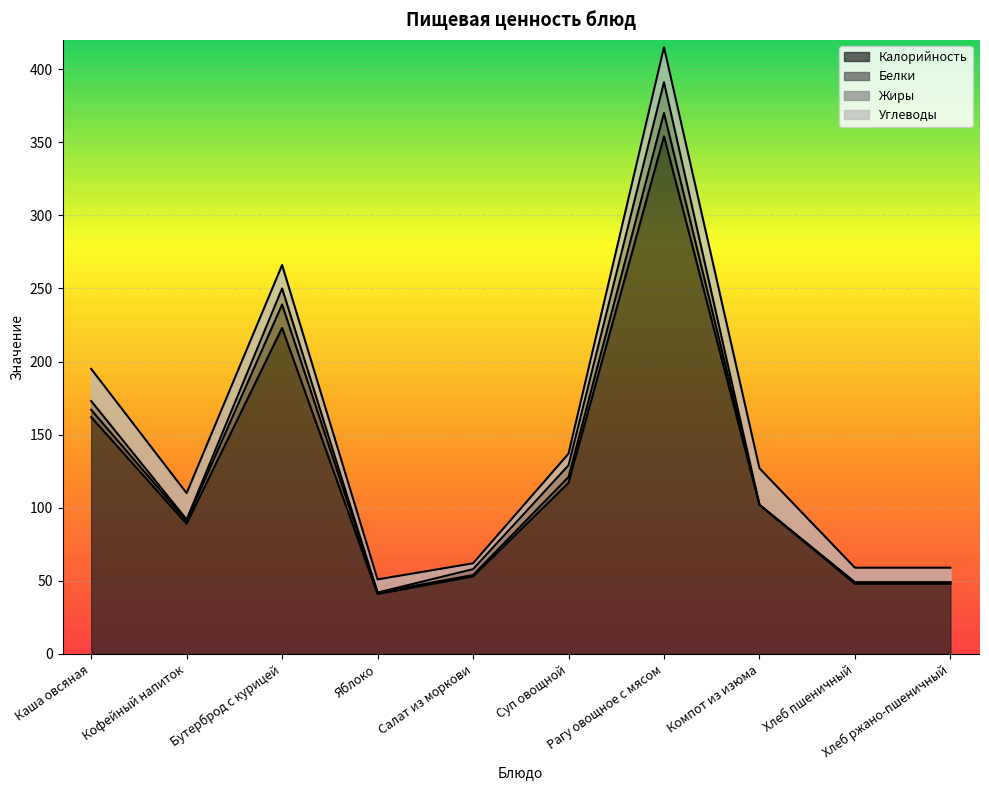

Rank the series by their maximum value, from lowest to highest.

Белки, Жиры, Углеводы, Калорийность